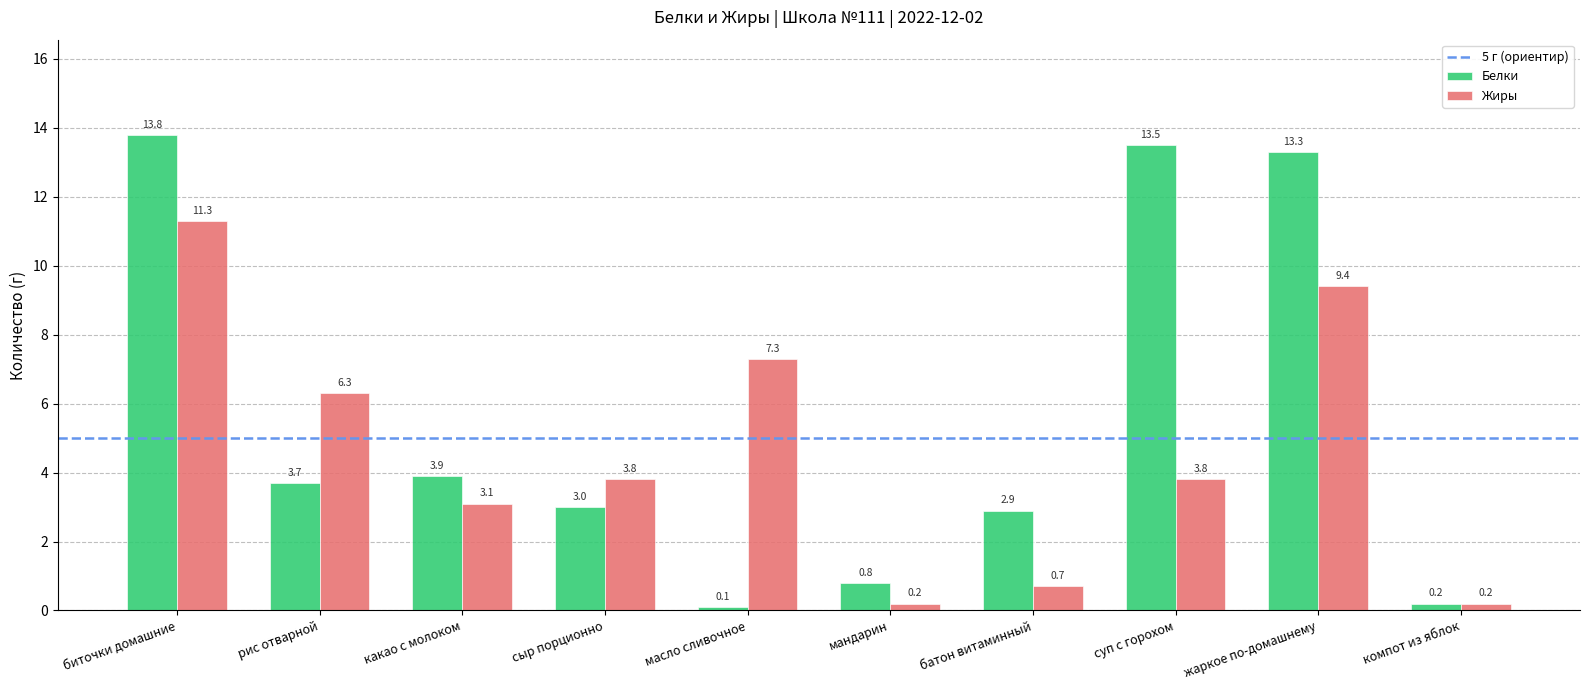

The value of Белки at жаркое по-домашнему is 21.5. True or false?

False